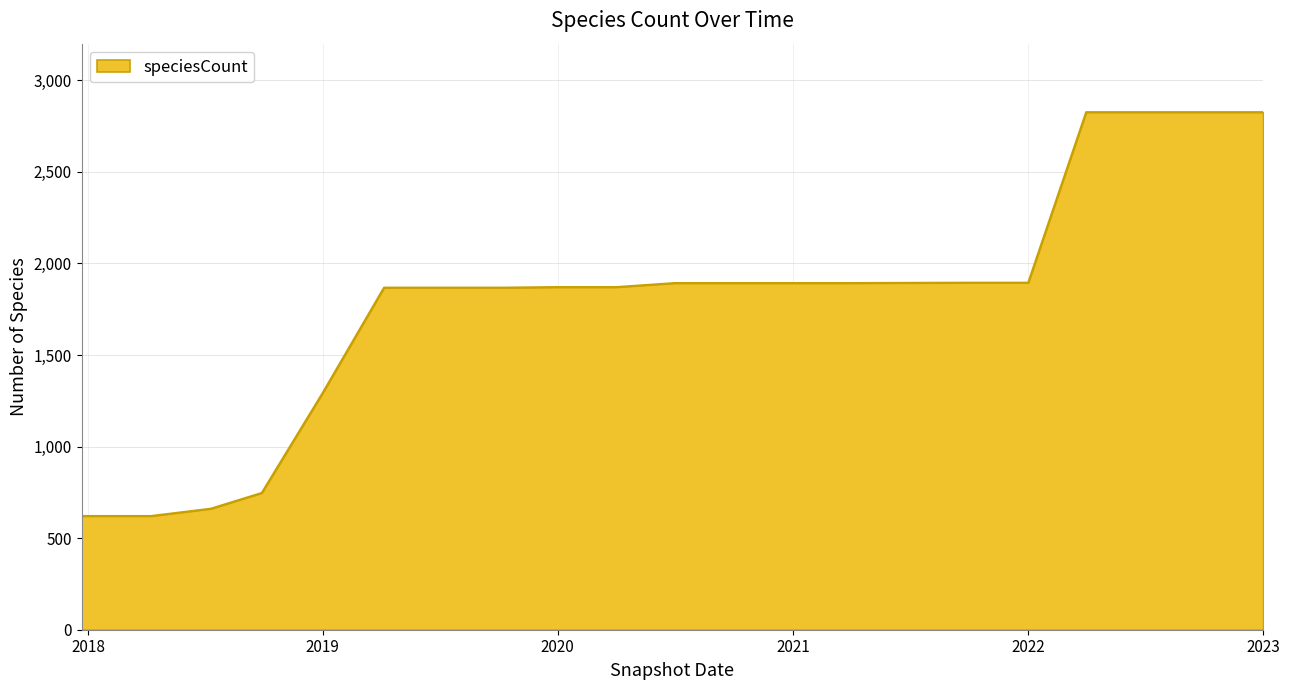

What is the difference between the maximum and minimum values?

2205